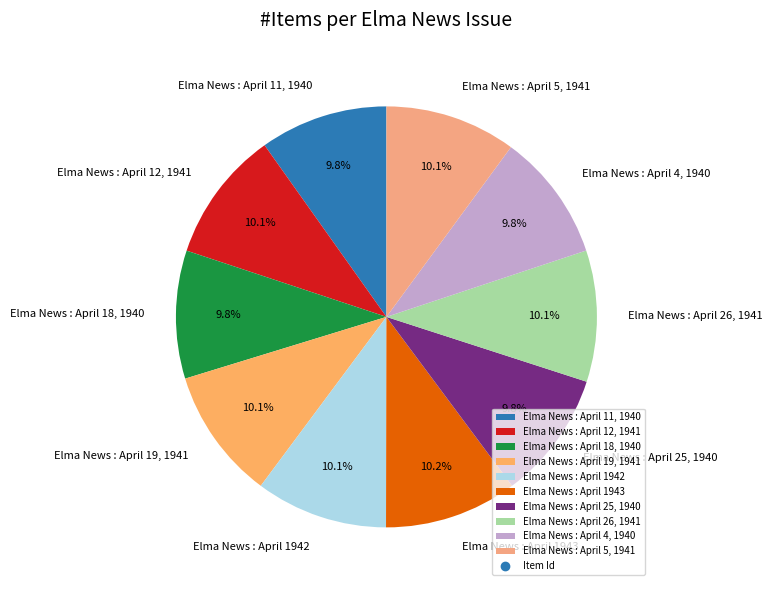

What percentage is the Elma News : April 1943 slice, to the nearest percent?

10%